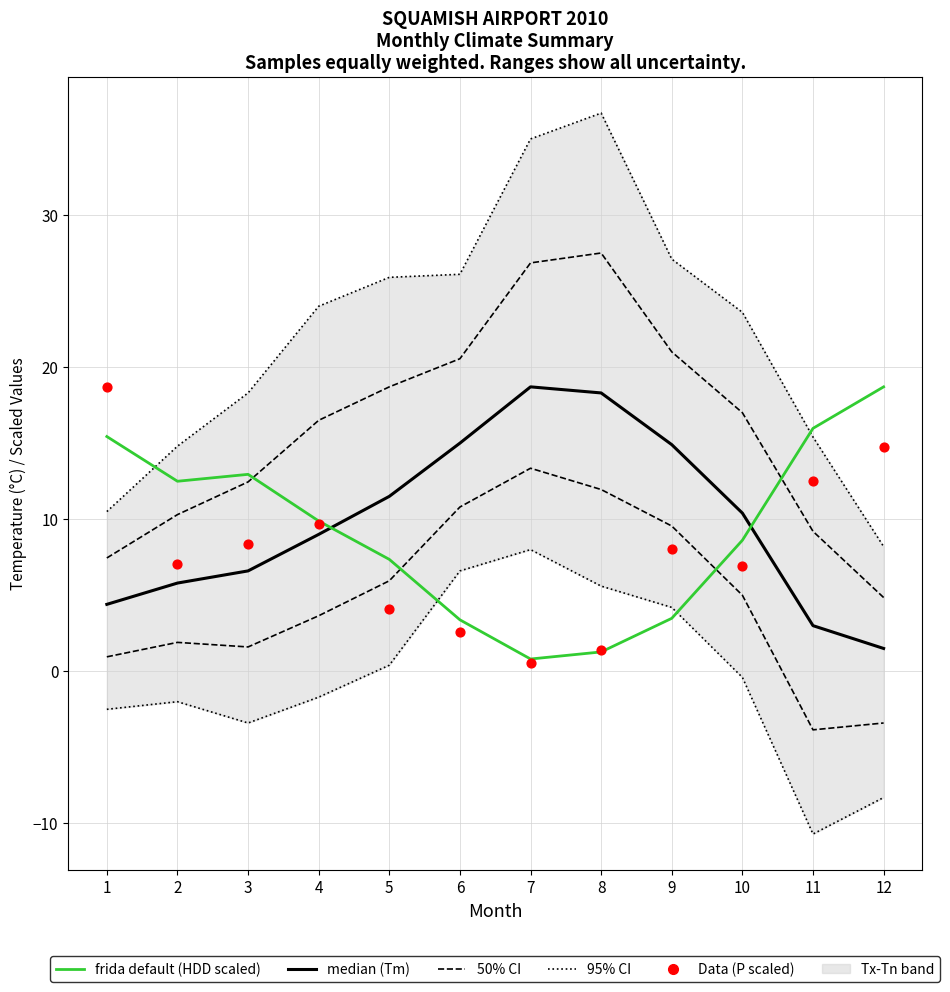

Which series has the largest total across all categories?

95% CI (Tx/Tn)